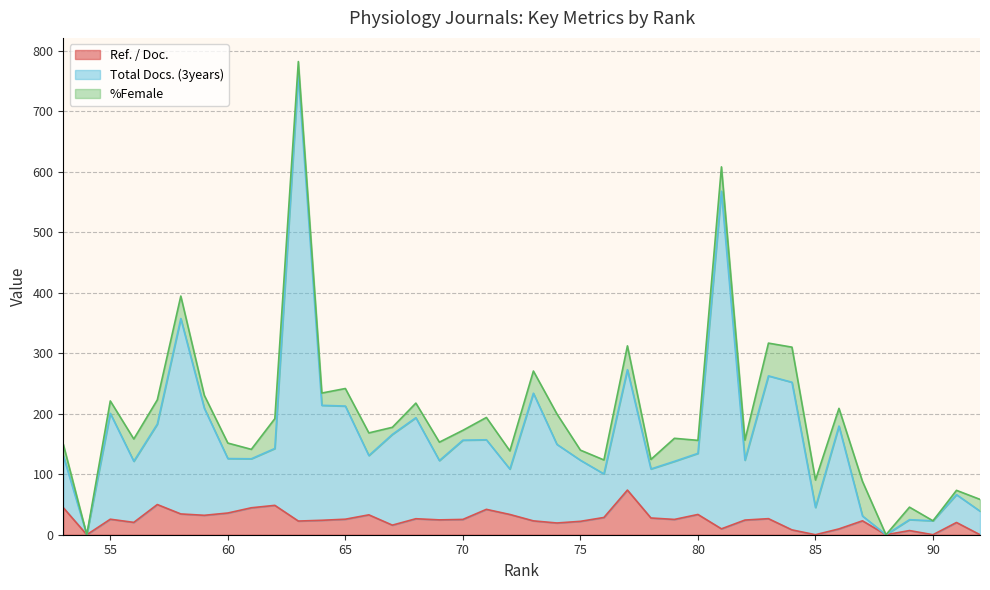

What are all the series names shown in the legend?

Ref. / Doc., Total Docs. (3years), %Female